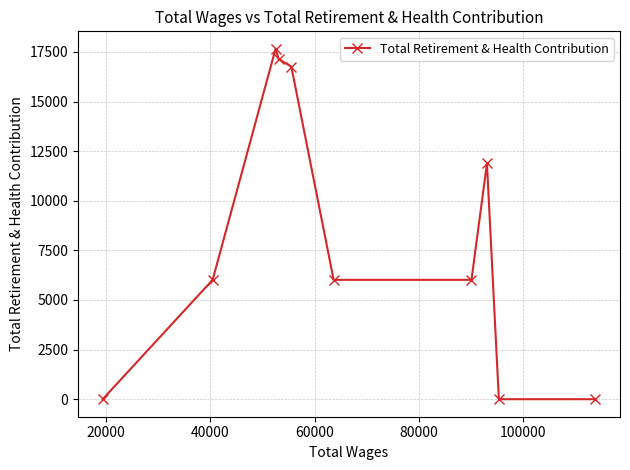

What is the greatest value displayed?

17657.8